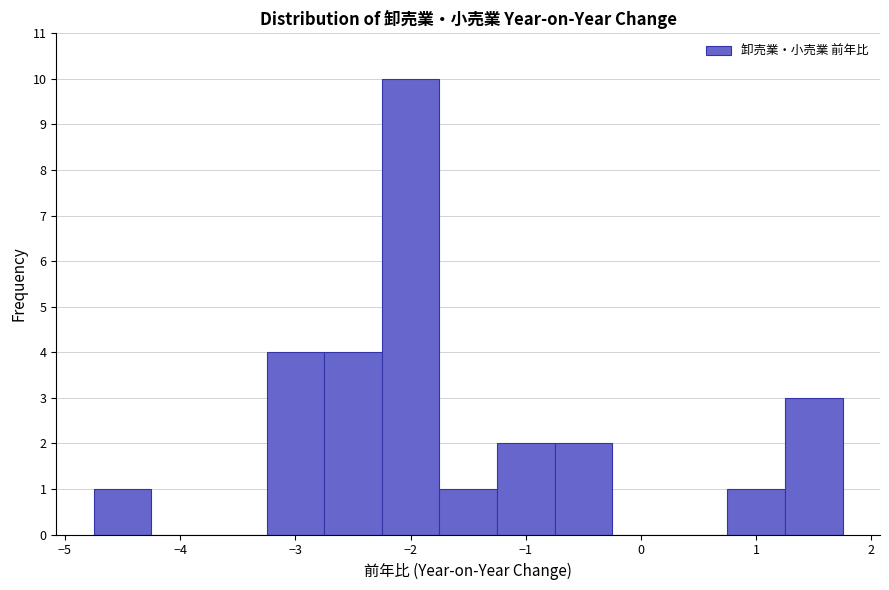

Reading left to right, transcribe this chart: for each bar, give the range it covers on the x-axis and its height. Neither the bar edges nor the heights are printed on the chart, so give them approximately, as read against the axes.

-4.75 to -4.25: 1
-4.25 to -3.75: 0
-3.75 to -3.25: 0
-3.25 to -2.75: 4
-2.75 to -2.25: 4
-2.25 to -1.75: 10
-1.75 to -1.25: 1
-1.25 to -0.75: 2
-0.75 to -0.25: 2
-0.25 to 0.25: 0
0.25 to 0.75: 0
0.75 to 1.25: 1
1.25 to 1.75: 3